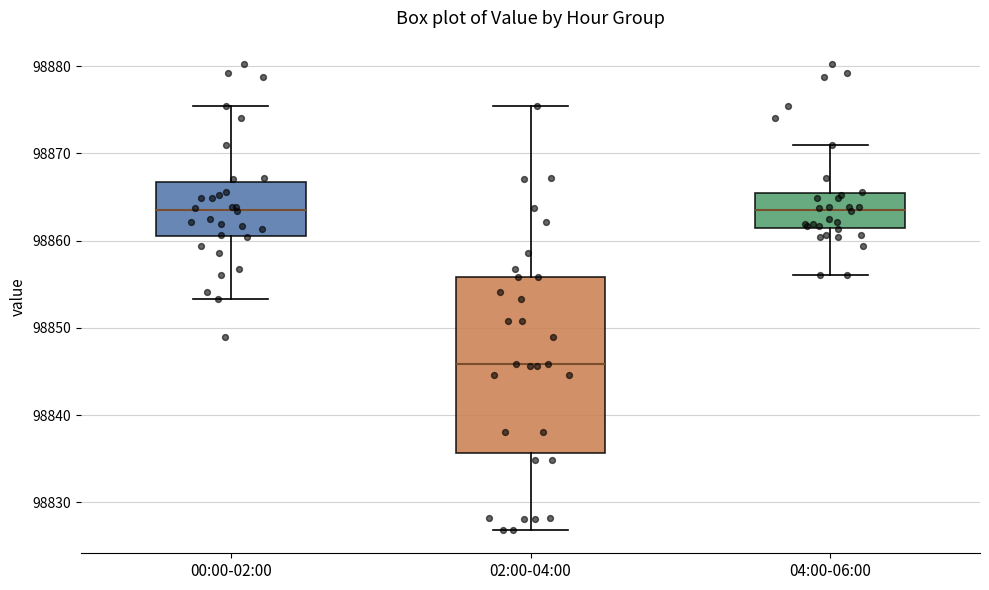

Comparing the boxes themselves (not the whiskers), which one is the tallest?

02:00-04:00